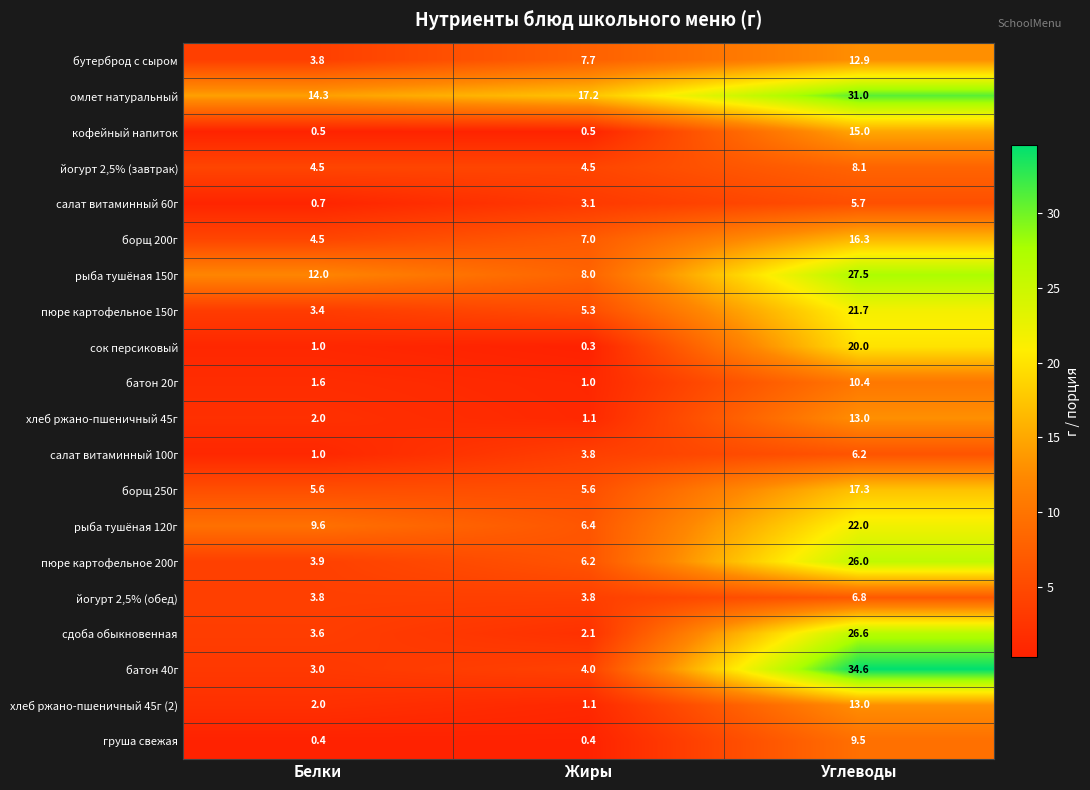

List the labels in order of пюре картофельное 200г value, smallest first.

Белки, Жиры, Углеводы